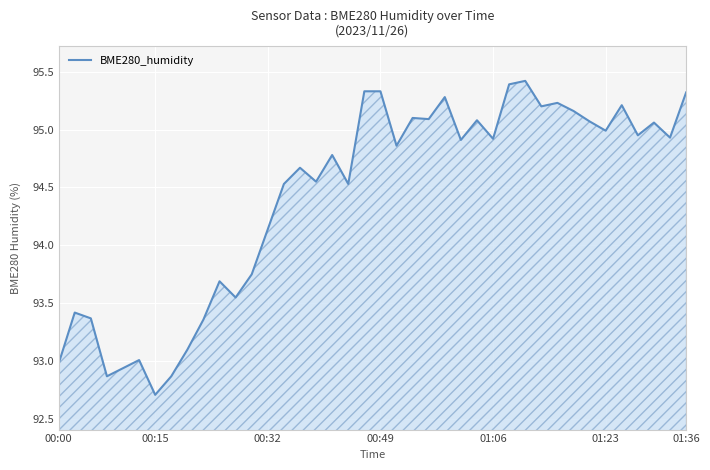

How many lines are shown in the chart?

1